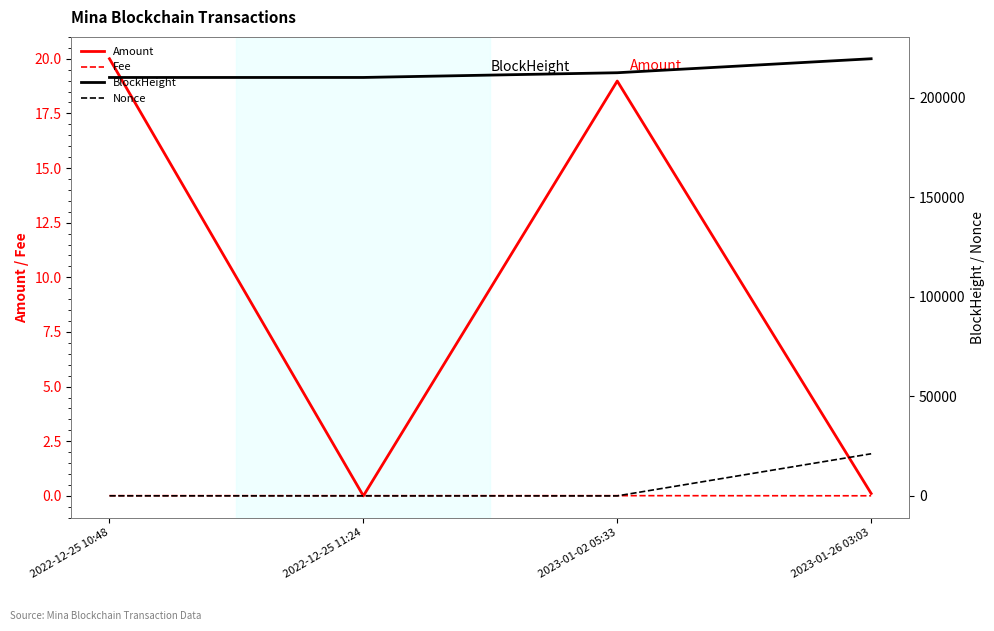

What is the sum of the Nonce values at 2022-12-25 11:24 and 2023-01-02 05:33?

1.0